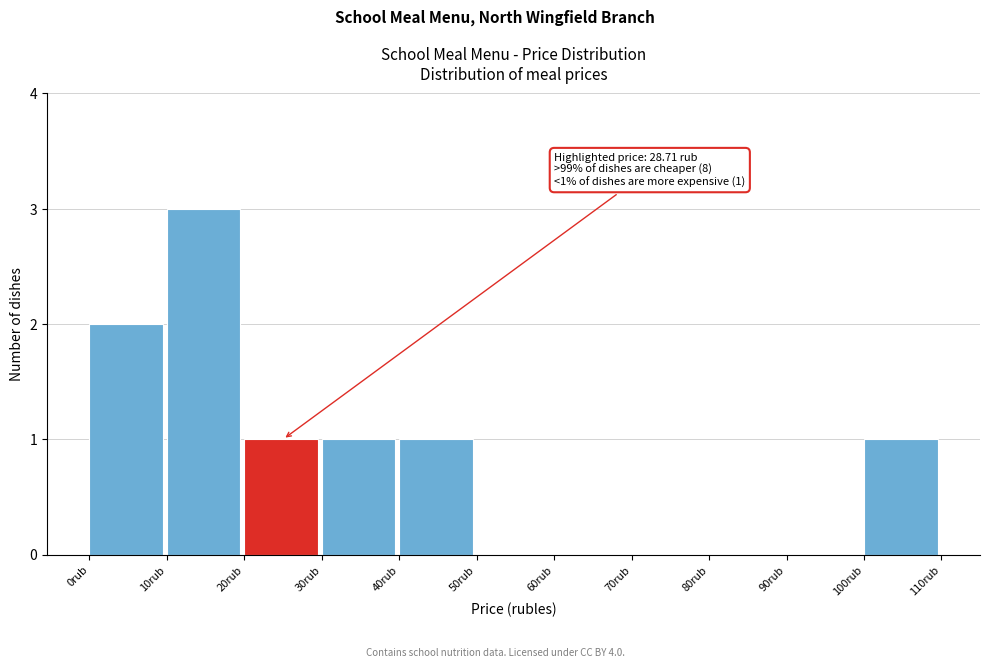

Over which range of the x-axis is the bar tallest?

10 to 20